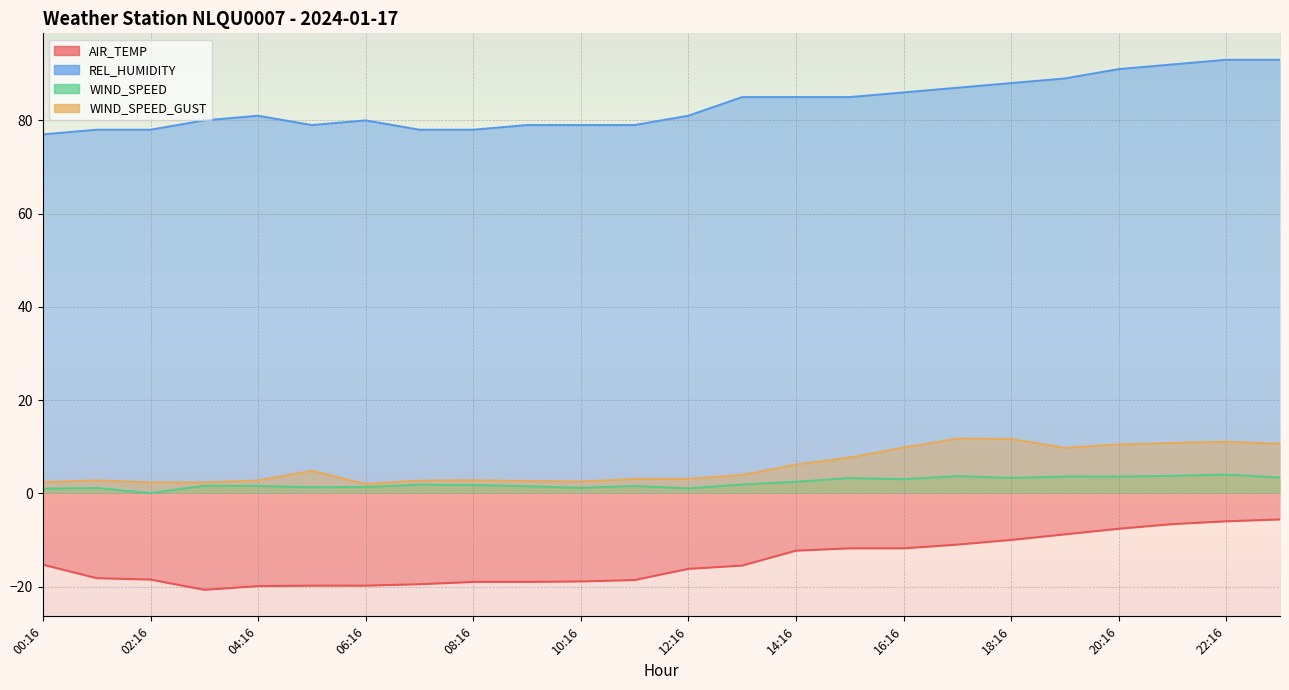

How many interior local peaks does the WIND_SPEED series have?

8